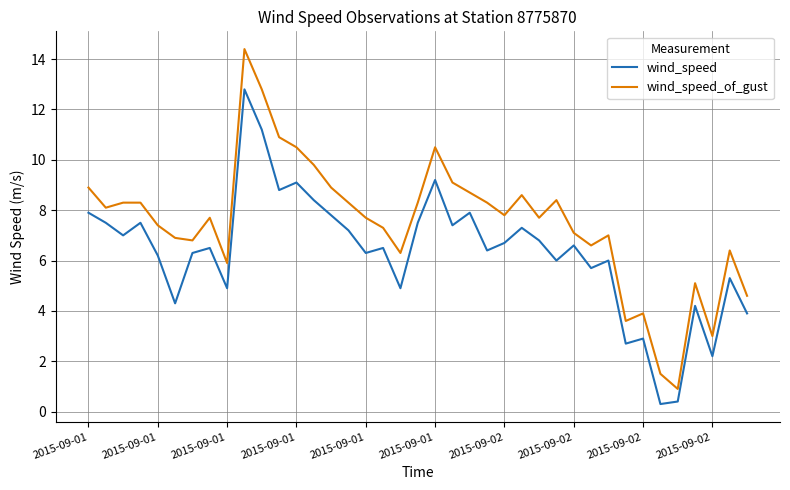

What is the maximum value for wind_speed_of_gust?

14.4